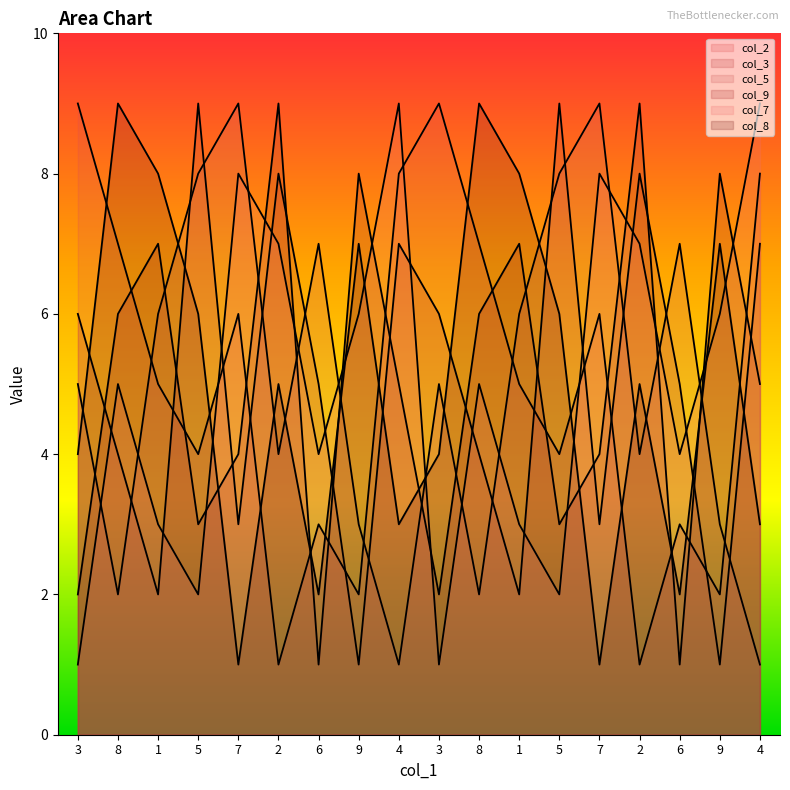

True or false: col_8 has a value of 0 at 7.

False